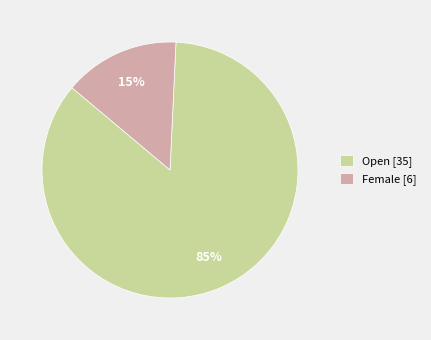

Do Open [35] and Female [6] together represent more than half of the pie?

Yes